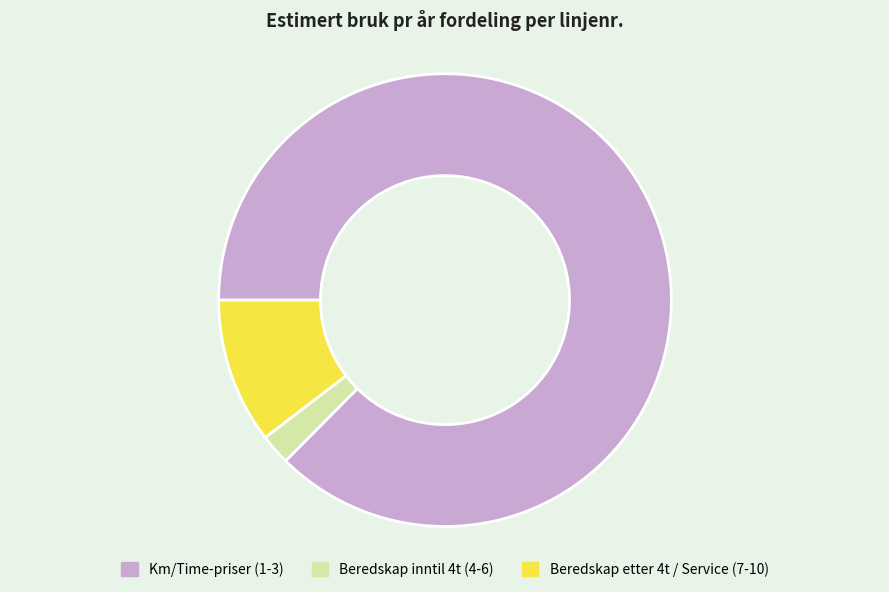

Rank the categories by value from highest to lowest.

Km/Time-priser (1-3), Beredskap etter 4t / Service (7-10), Beredskap inntil 4t (4-6)